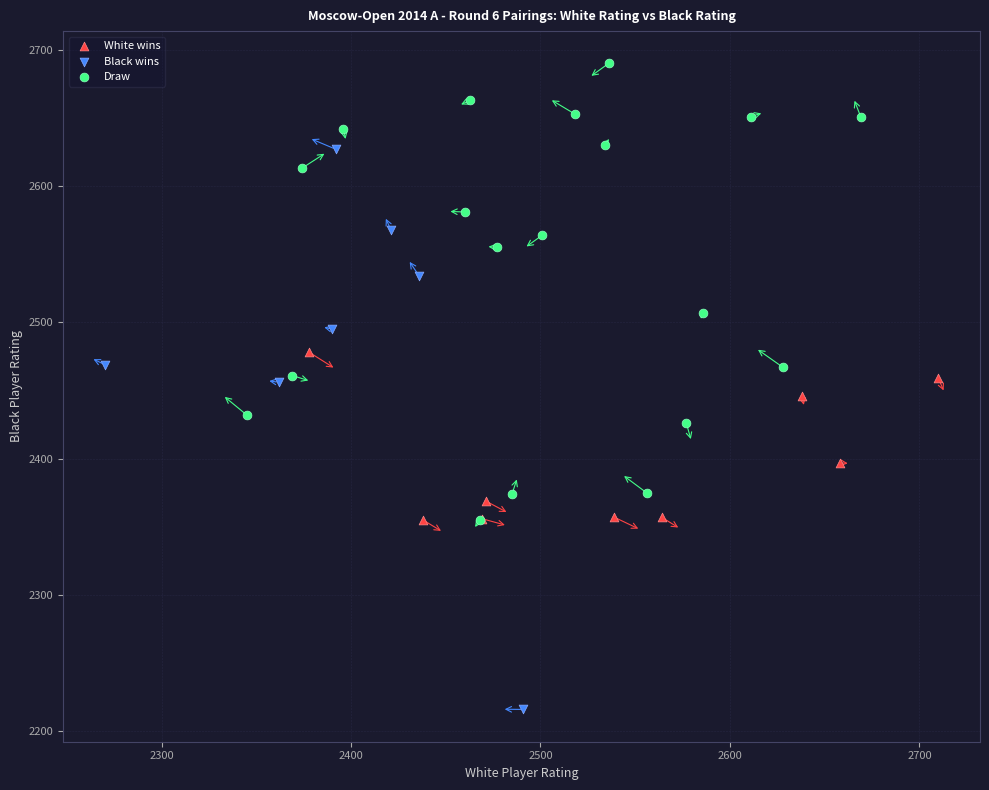

Which series has the largest Y range (max minus min)?

Black wins